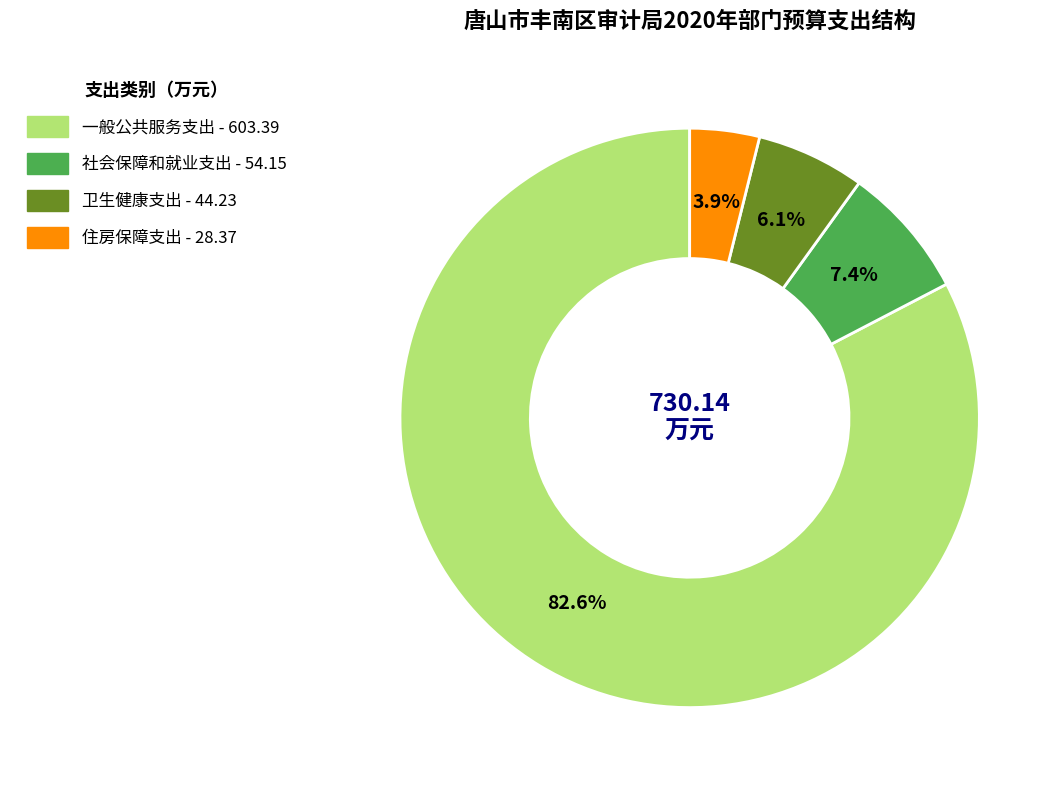

Which slice is the largest?

一般公共服务支出